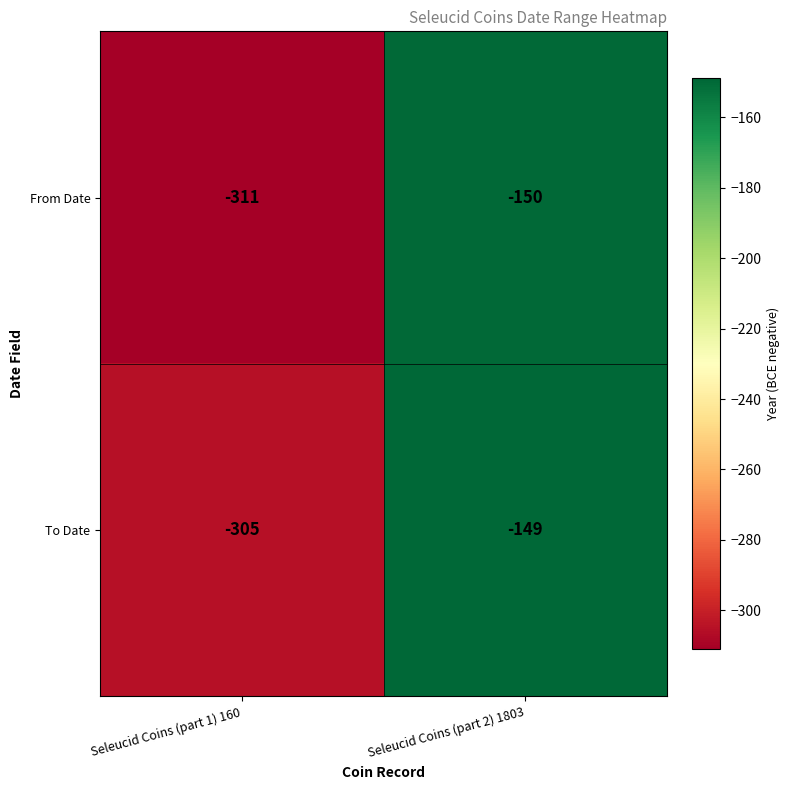

What is the total value across all series at Seleucid Coins (part 2) 1803?

-299